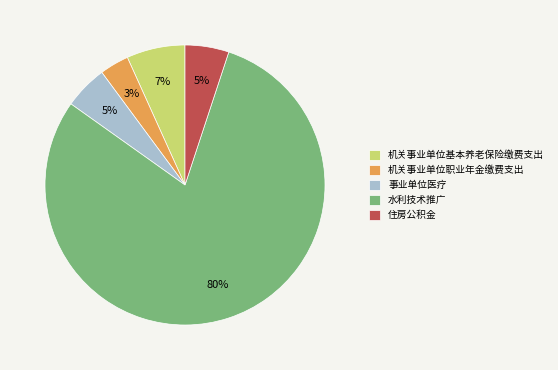

Count the number of slices in the pie.

5